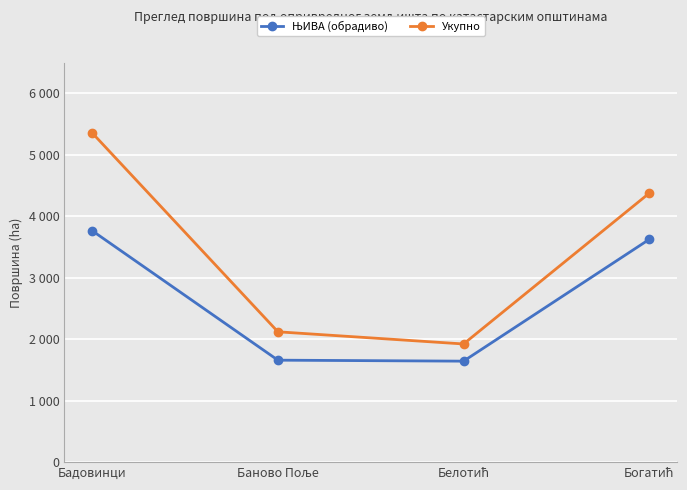

True or false: ЊИВА (обрадиво) has more than 0 points higher than both neighbors.

False